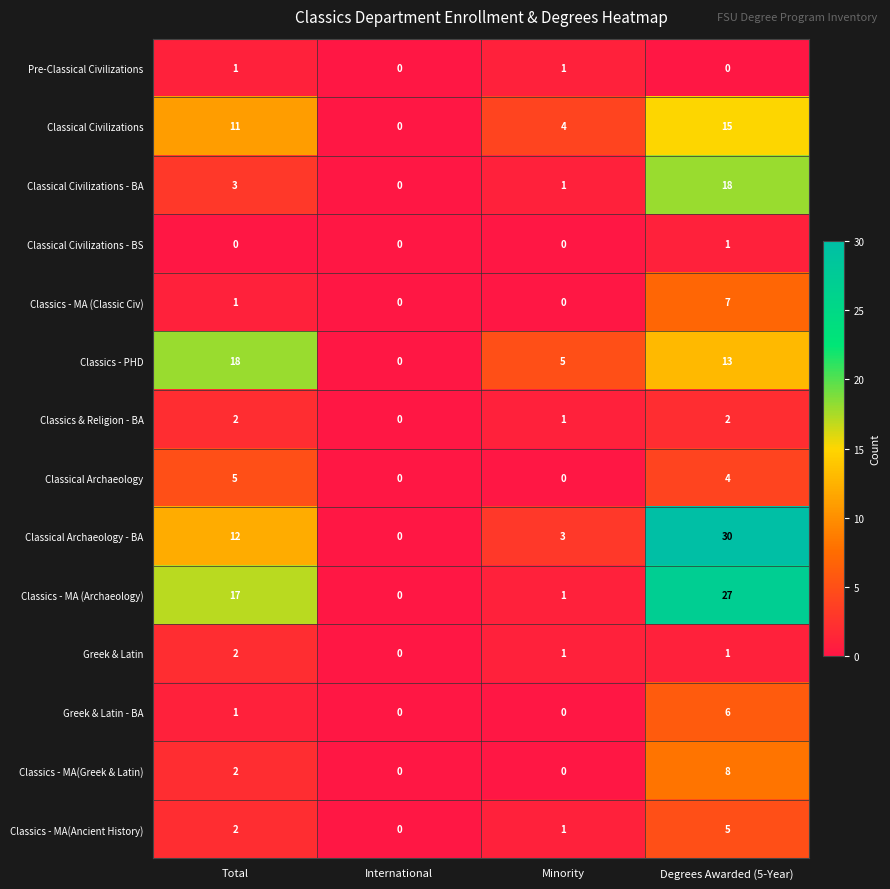

List the labels in order of Classics - MA(Ancient History) value, largest first.

Degrees Awarded (5-Year), Total, Minority, International